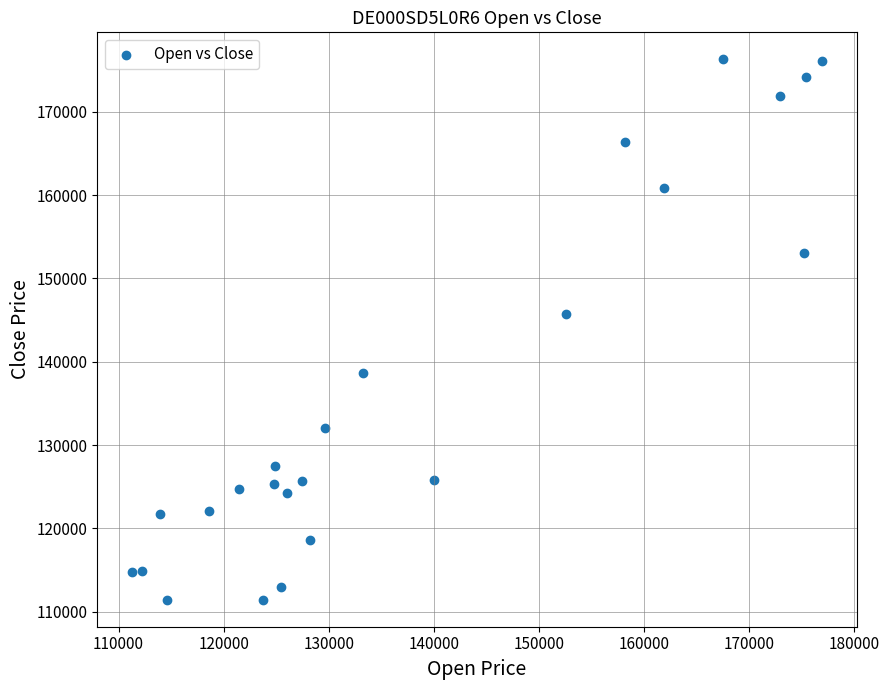

What Y value in the scatter plot is closest to 143872?

145745